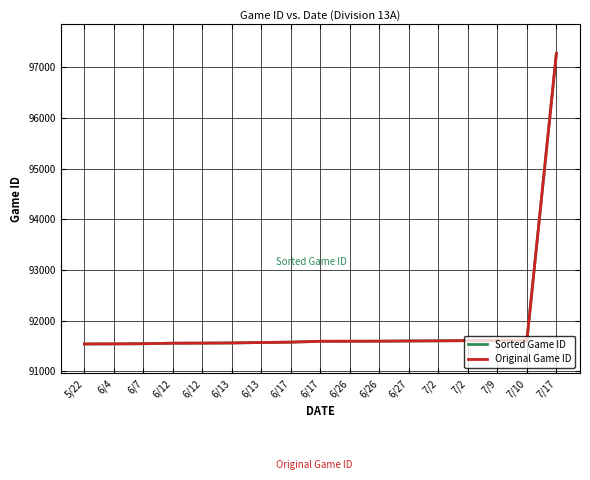

Which category has the lowest value in the Original Game ID series?

5/22